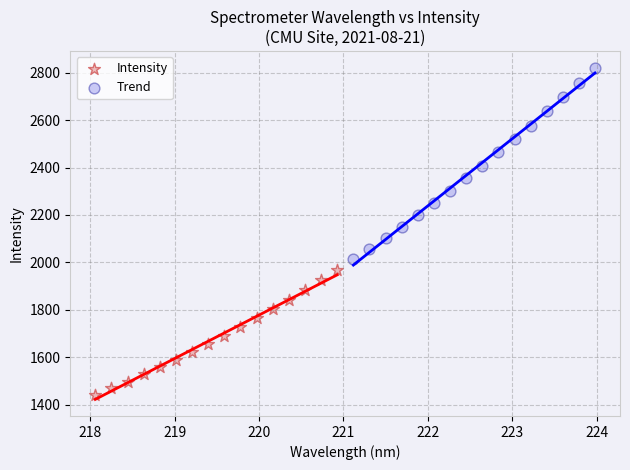

What are all the series names shown in the legend?

Intensity, Trend